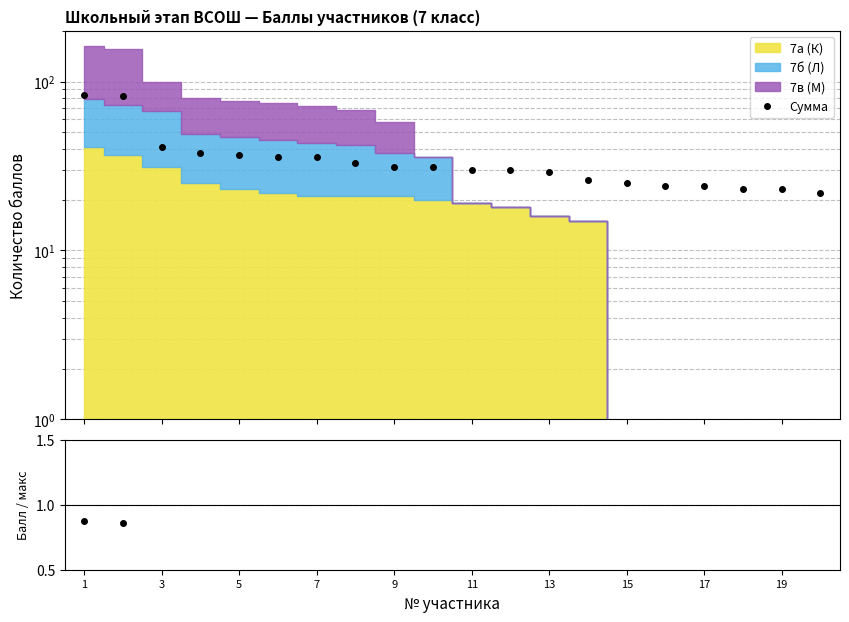

What is the difference between the maximum and minimum values in the % / max series?

0.6